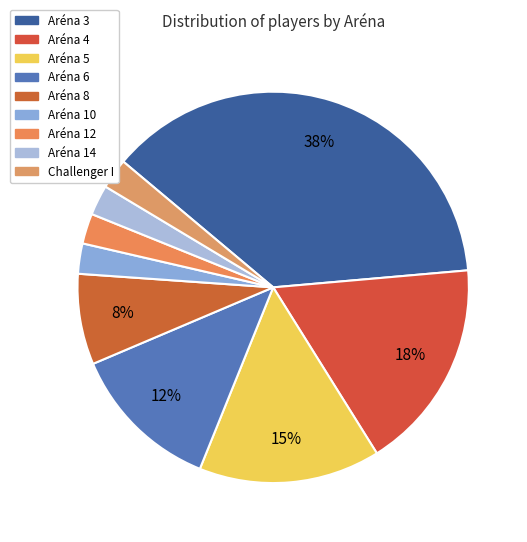

Combined, what portion of the pie is Aréna 4 and Aréna 6?

30.0%